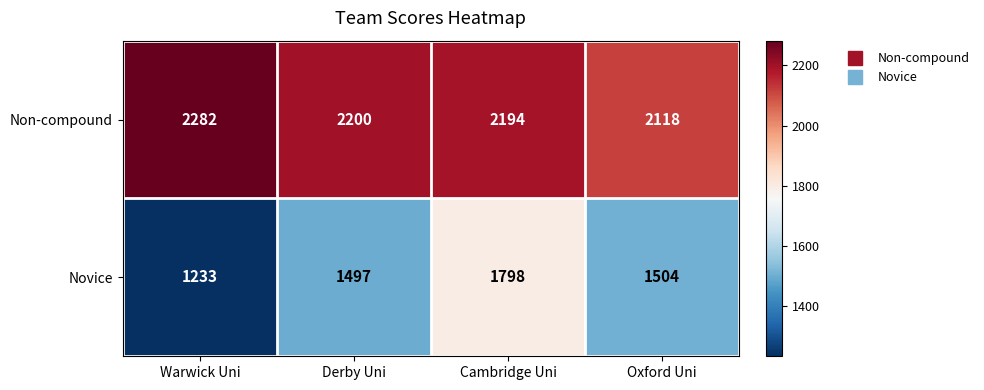

Reading left to right, what are all the values shown in this chart?

Non-compound: 2282	2200	2194	2118
Novice: 1233	1497	1798	1504